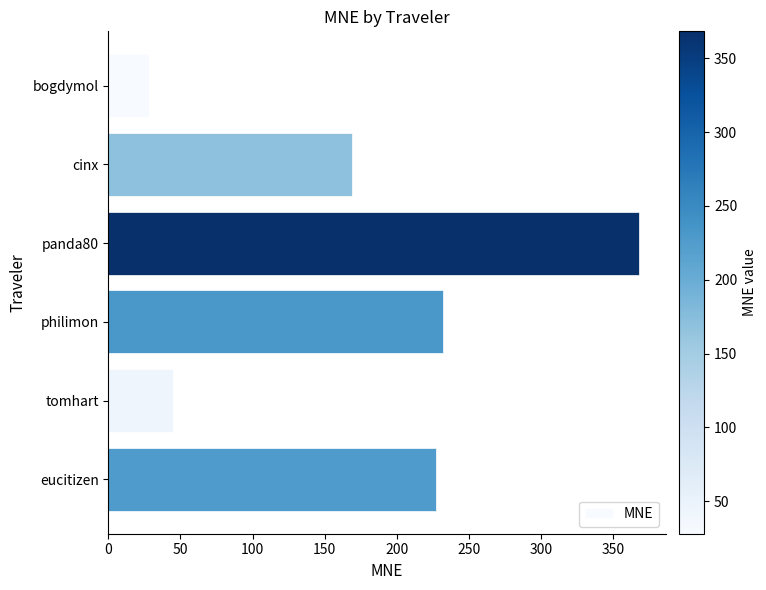

What is the minimum value shown in the chart?

27.9